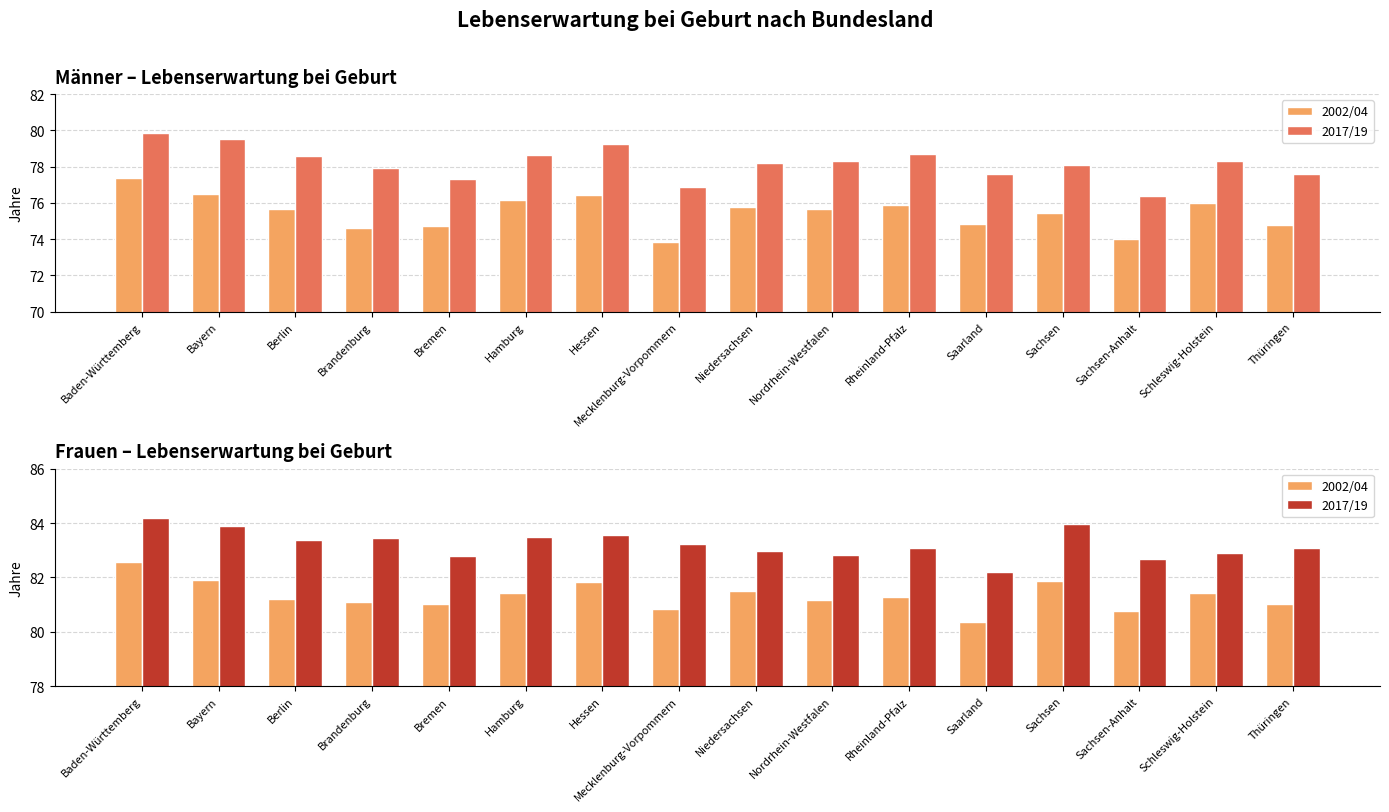

What is the greatest value displayed?

84.2